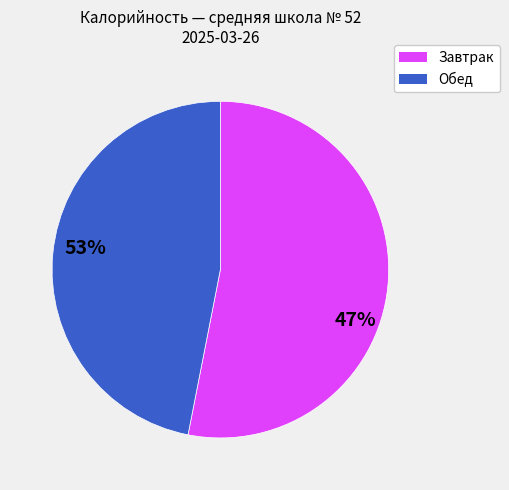

Is there a majority slice in this chart?

Yes